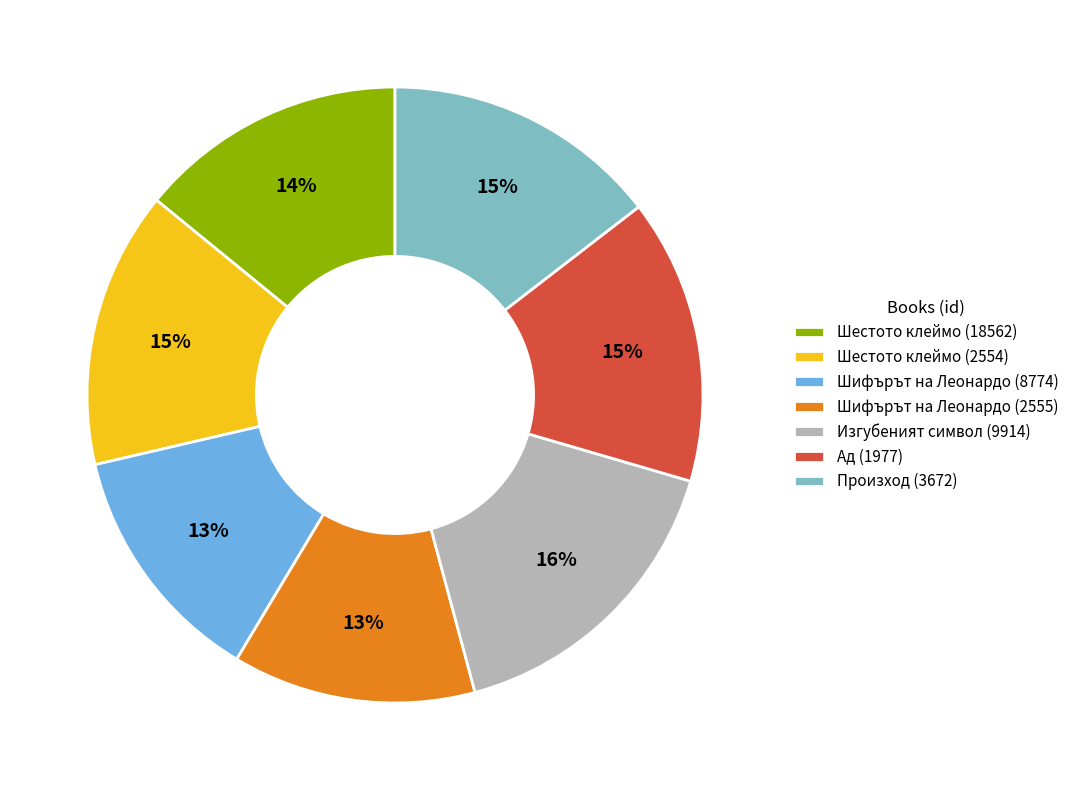

What is the largest slice in the pie chart?

Изгубеният символ (9914)